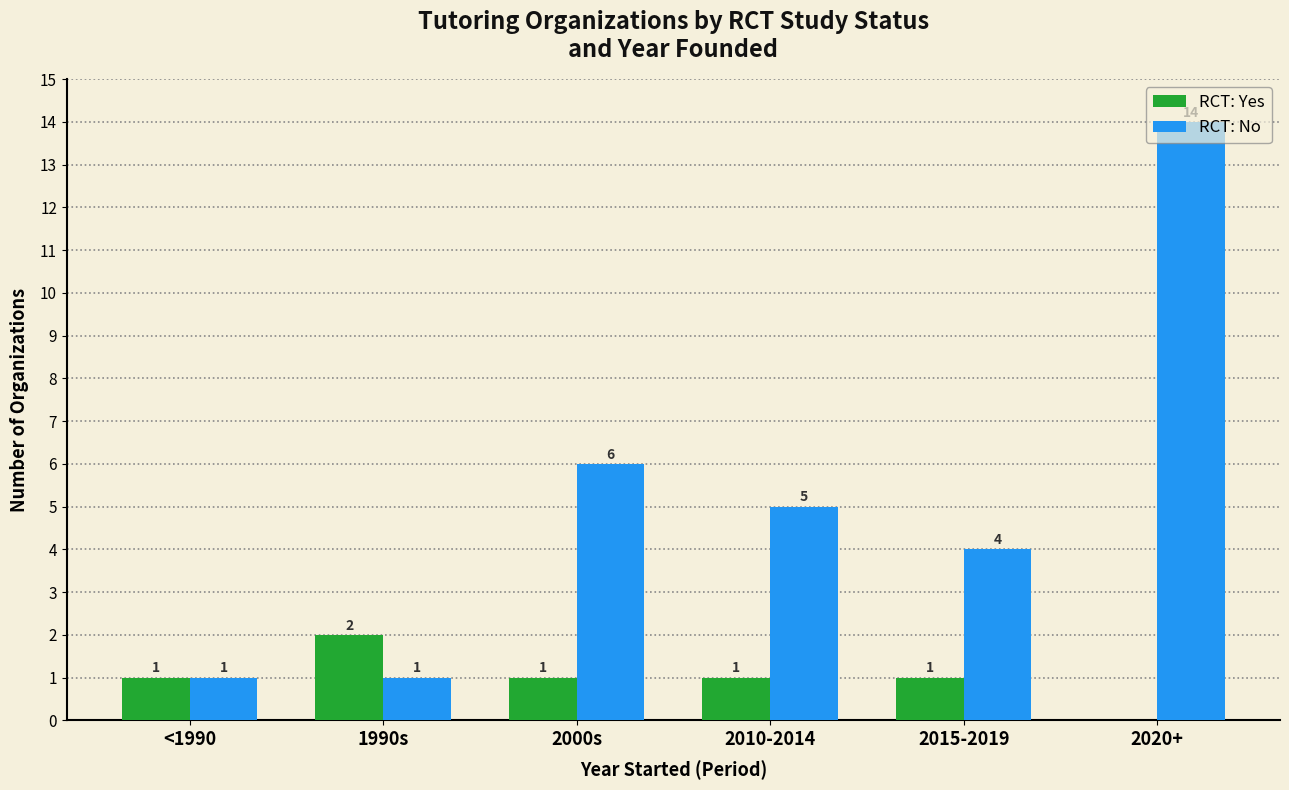

Which series changed the most between 1990s and 2000s?

RCT: No